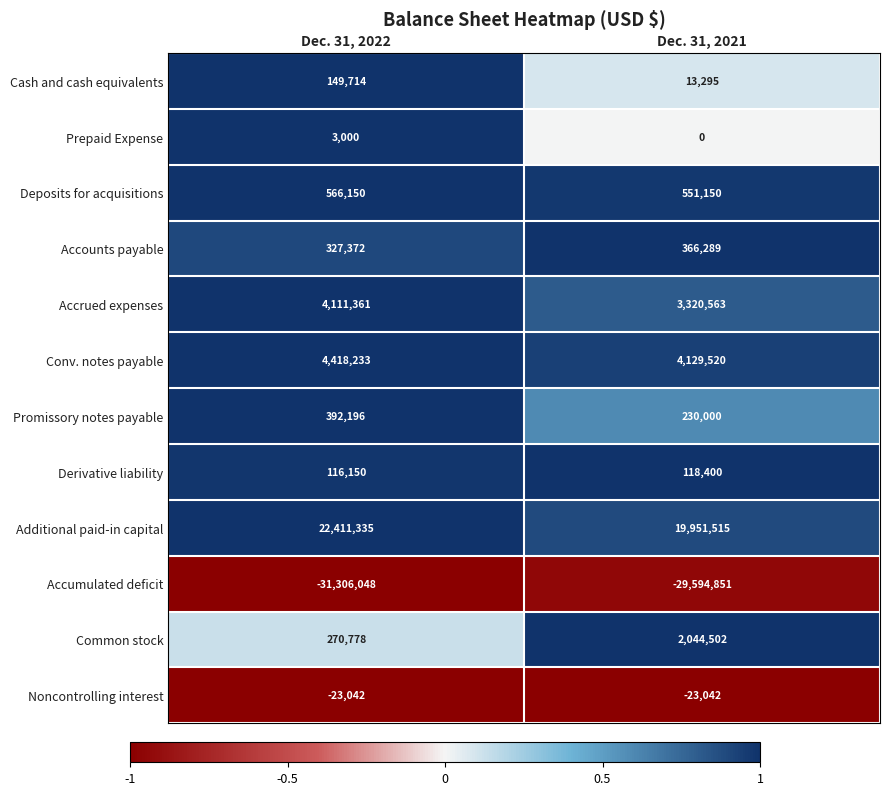

Which series changed the most between Dec. 31, 2022 and Dec. 31, 2021?

Additional paid-in capital